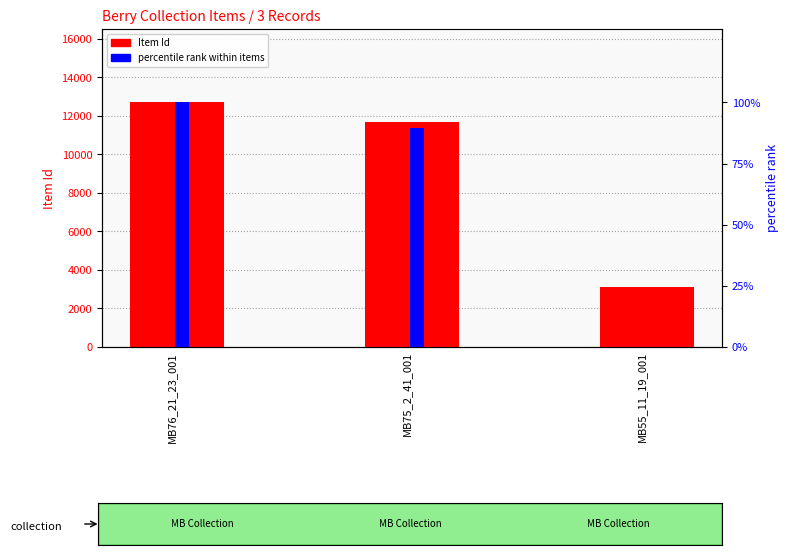

At which label does percentile rank within items reach its peak?

MB76_21_23_001